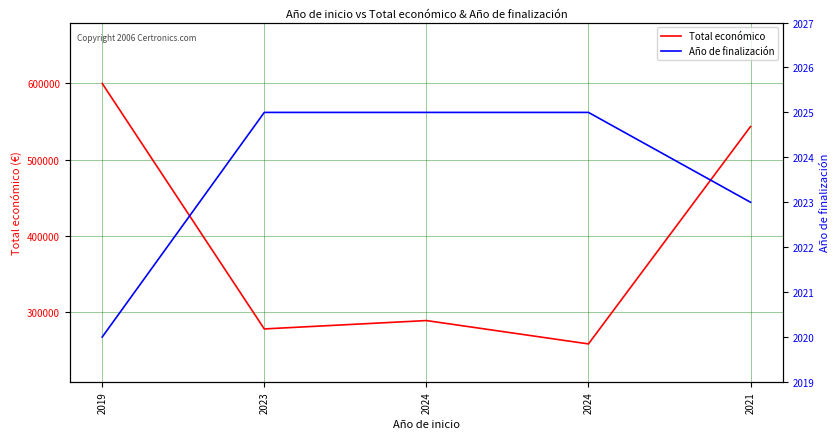

Reading left to right, transcribe all the data shown in this chart.

Total económico: 599962	277458	288442	257770	543365
Año de finalización: 2020	2025	2025	2025	2023